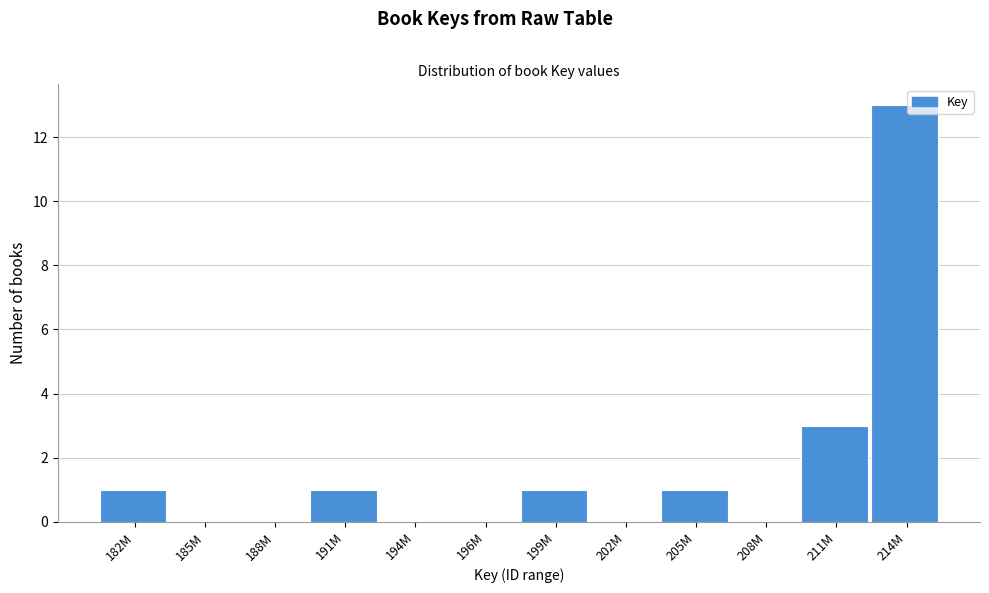

Reading left to right, transcribe all the data shown in this chart.

182M=1	185M=0	188M=0	191M=1	194M=0	196M=0	199M=1	202M=0	205M=1	208M=0	211M=3	214M=13